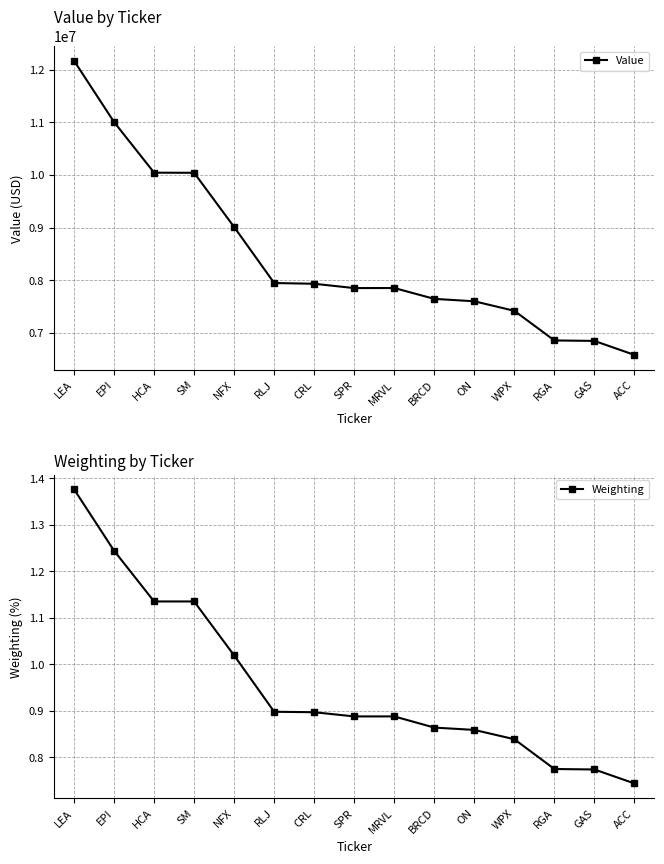

Where does the Value series first go above 7853000?

LEA